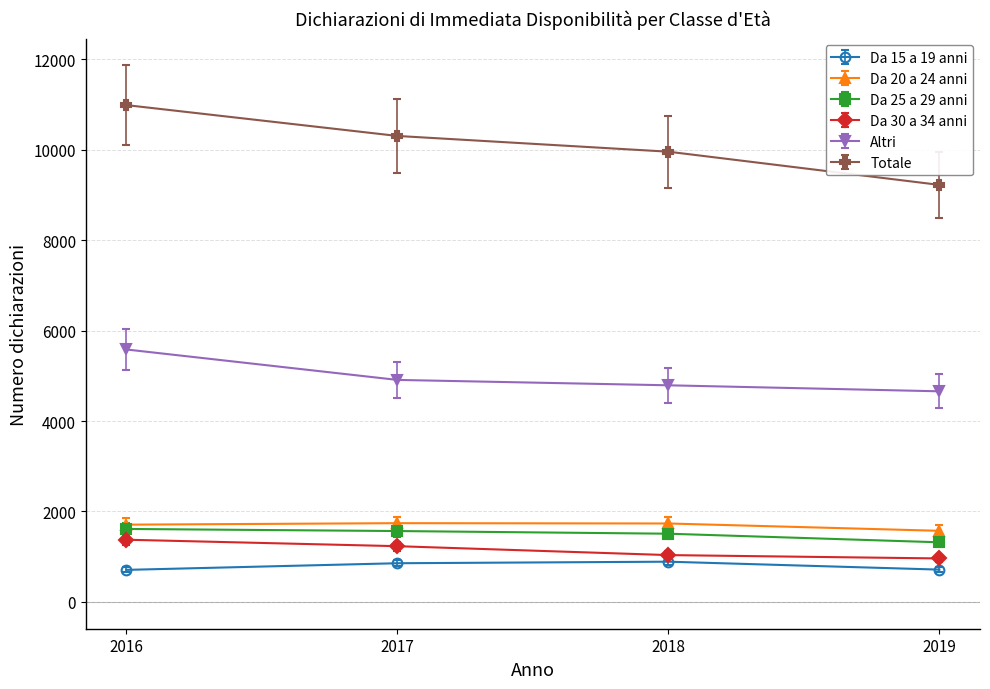

Rank the series by their maximum value, from lowest to highest.

Da 15 a 19 anni, Da 30 a 34 anni, Da 25 a 29 anni, Da 20 a 24 anni, Altri, Totale